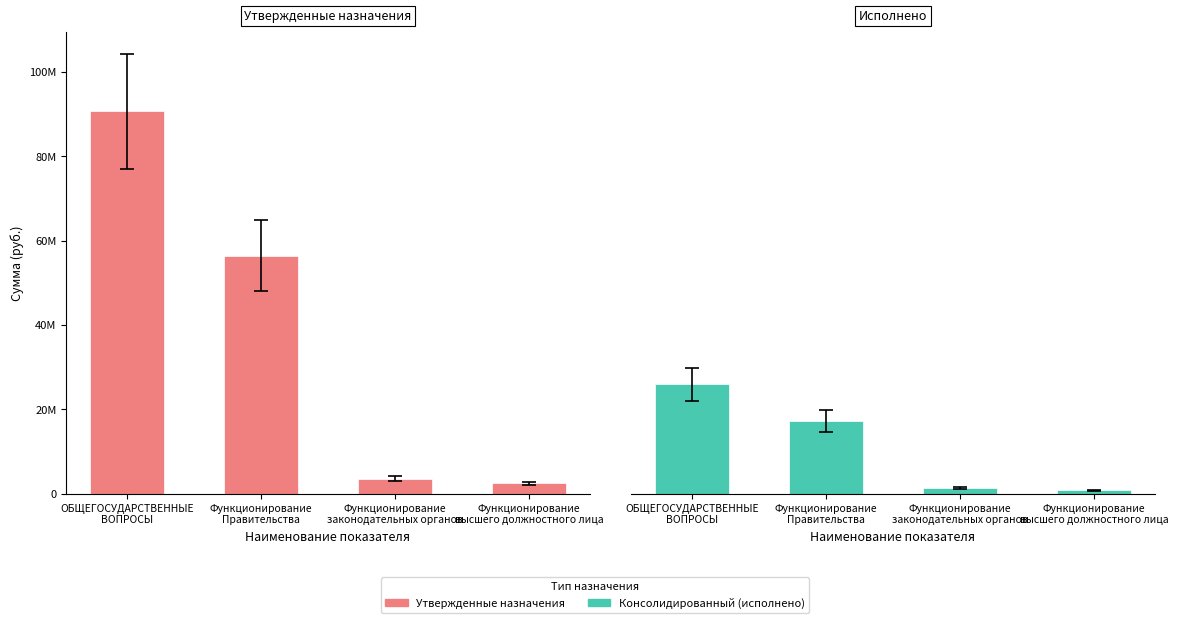

How many data points in Утвержденные назначения are above 56410078?

1